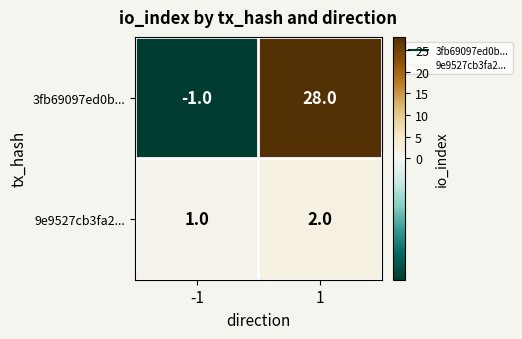

The 9e9527cb3fa2... series shows 3 at 1. True or false?

False